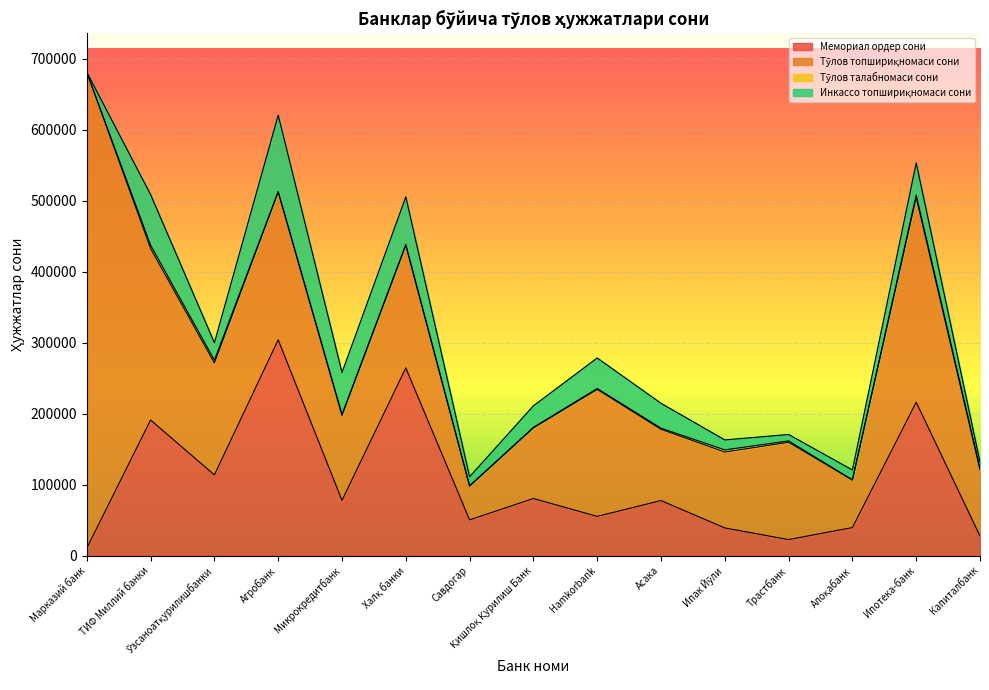

Is it true that Мемориал ордер сони equals 354665 at Ипотека-банк?

False